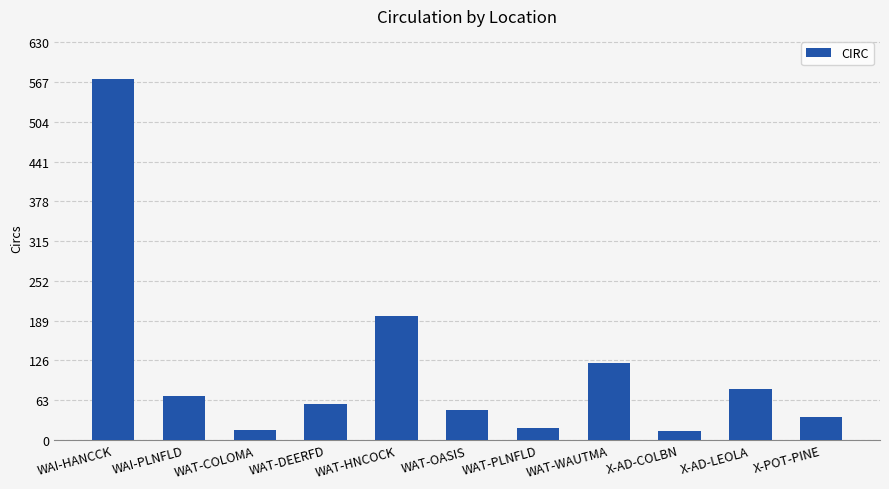

What is the label of the 4th bar from the right?

WAT-WAUTMA